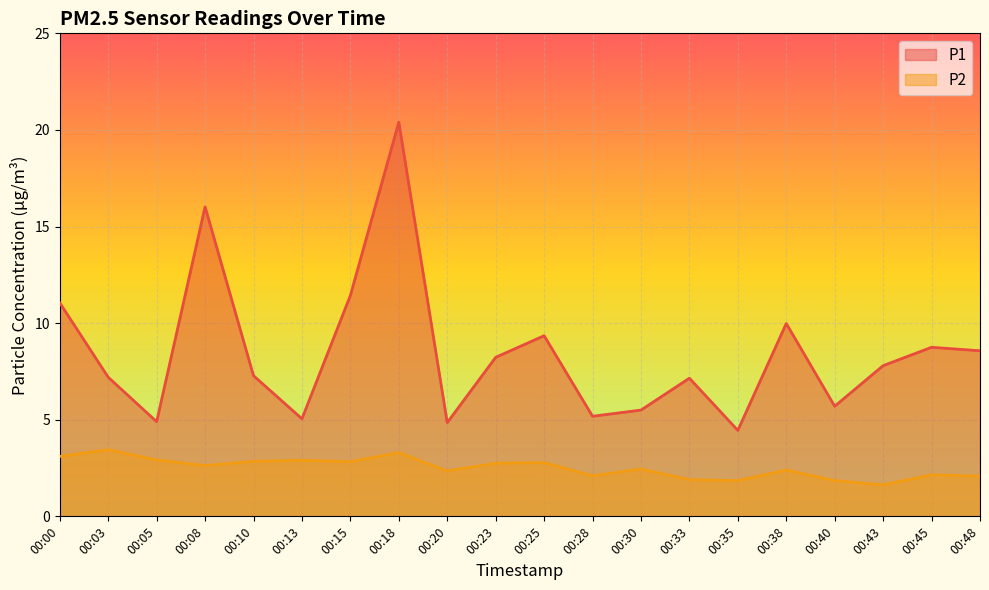

The P1 series shows 1.4 at 00:30. True or false?

False